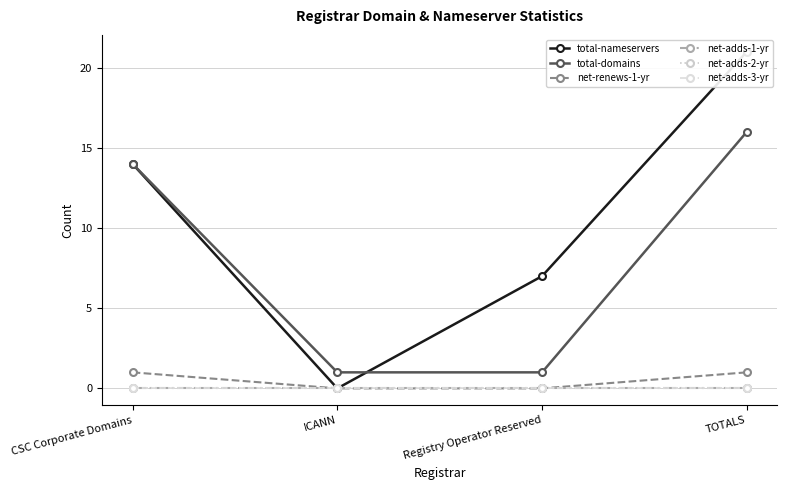

Which series changed the most between Registry Operator Reserved and TOTALS?

total-domains